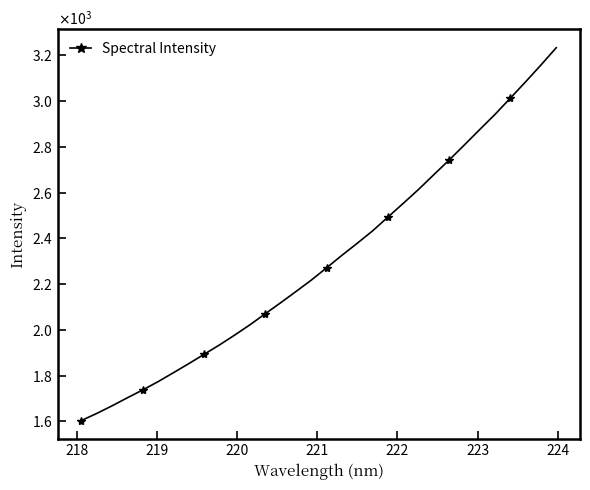

What is the sum of all values?

73788.5